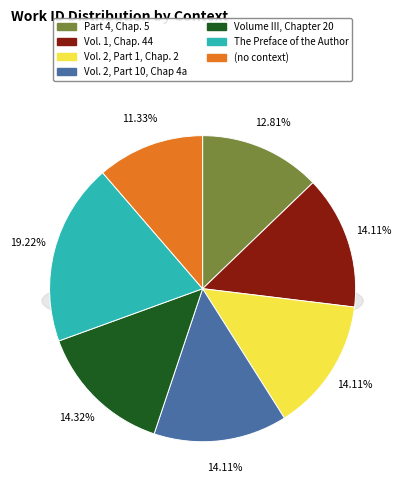

To the nearest percent, what is the difference between the Part 4, Chap. 5 and (no context) slice percentages?

1%